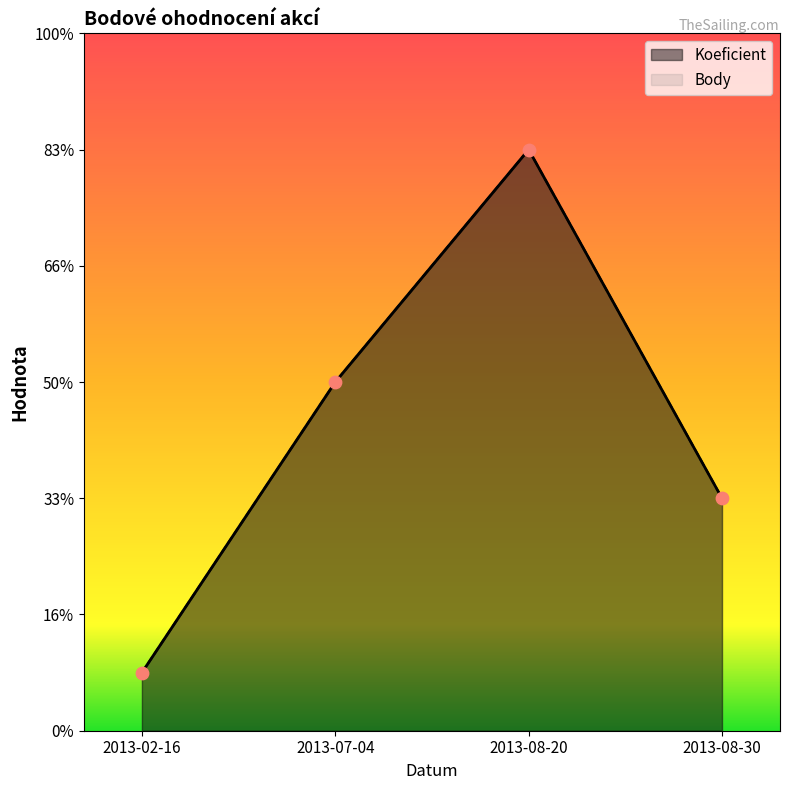

At which category is the sum across all series the highest?

2013-08-20